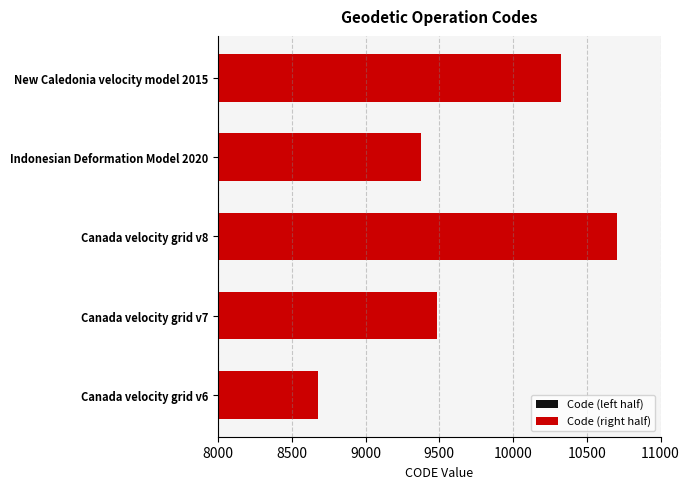

Where is Code (left half) nearest to the value 4845?

Canada velocity grid v7